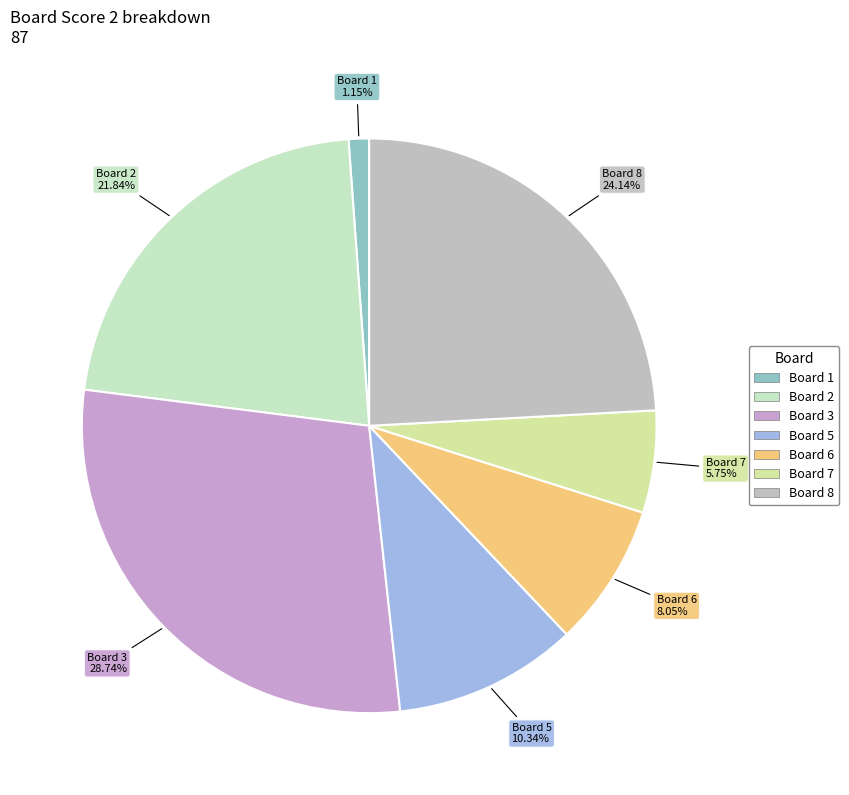

Count the number of slices in the pie.

7